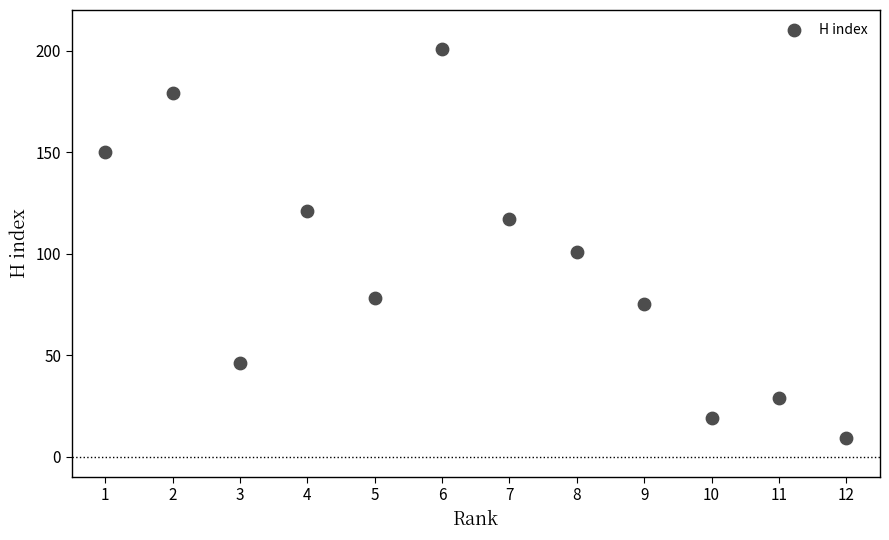

What Y value in the scatter plot is closest to 105?

101